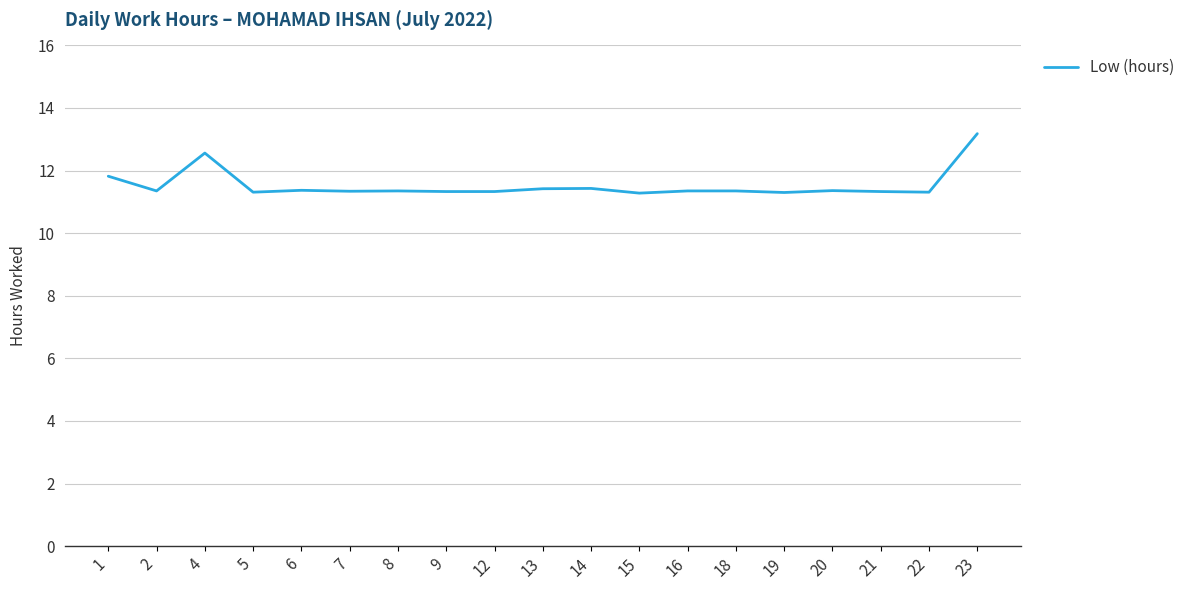

What is the change in value from 6 to 15?

-0.1